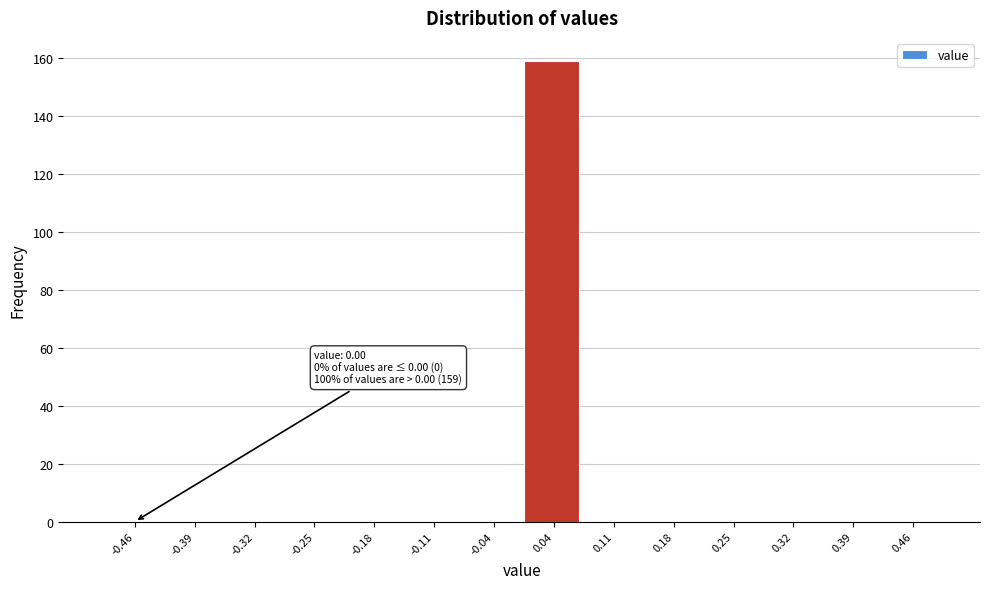

Over which range of the x-axis is the bar tallest?

0.00 to 0.07